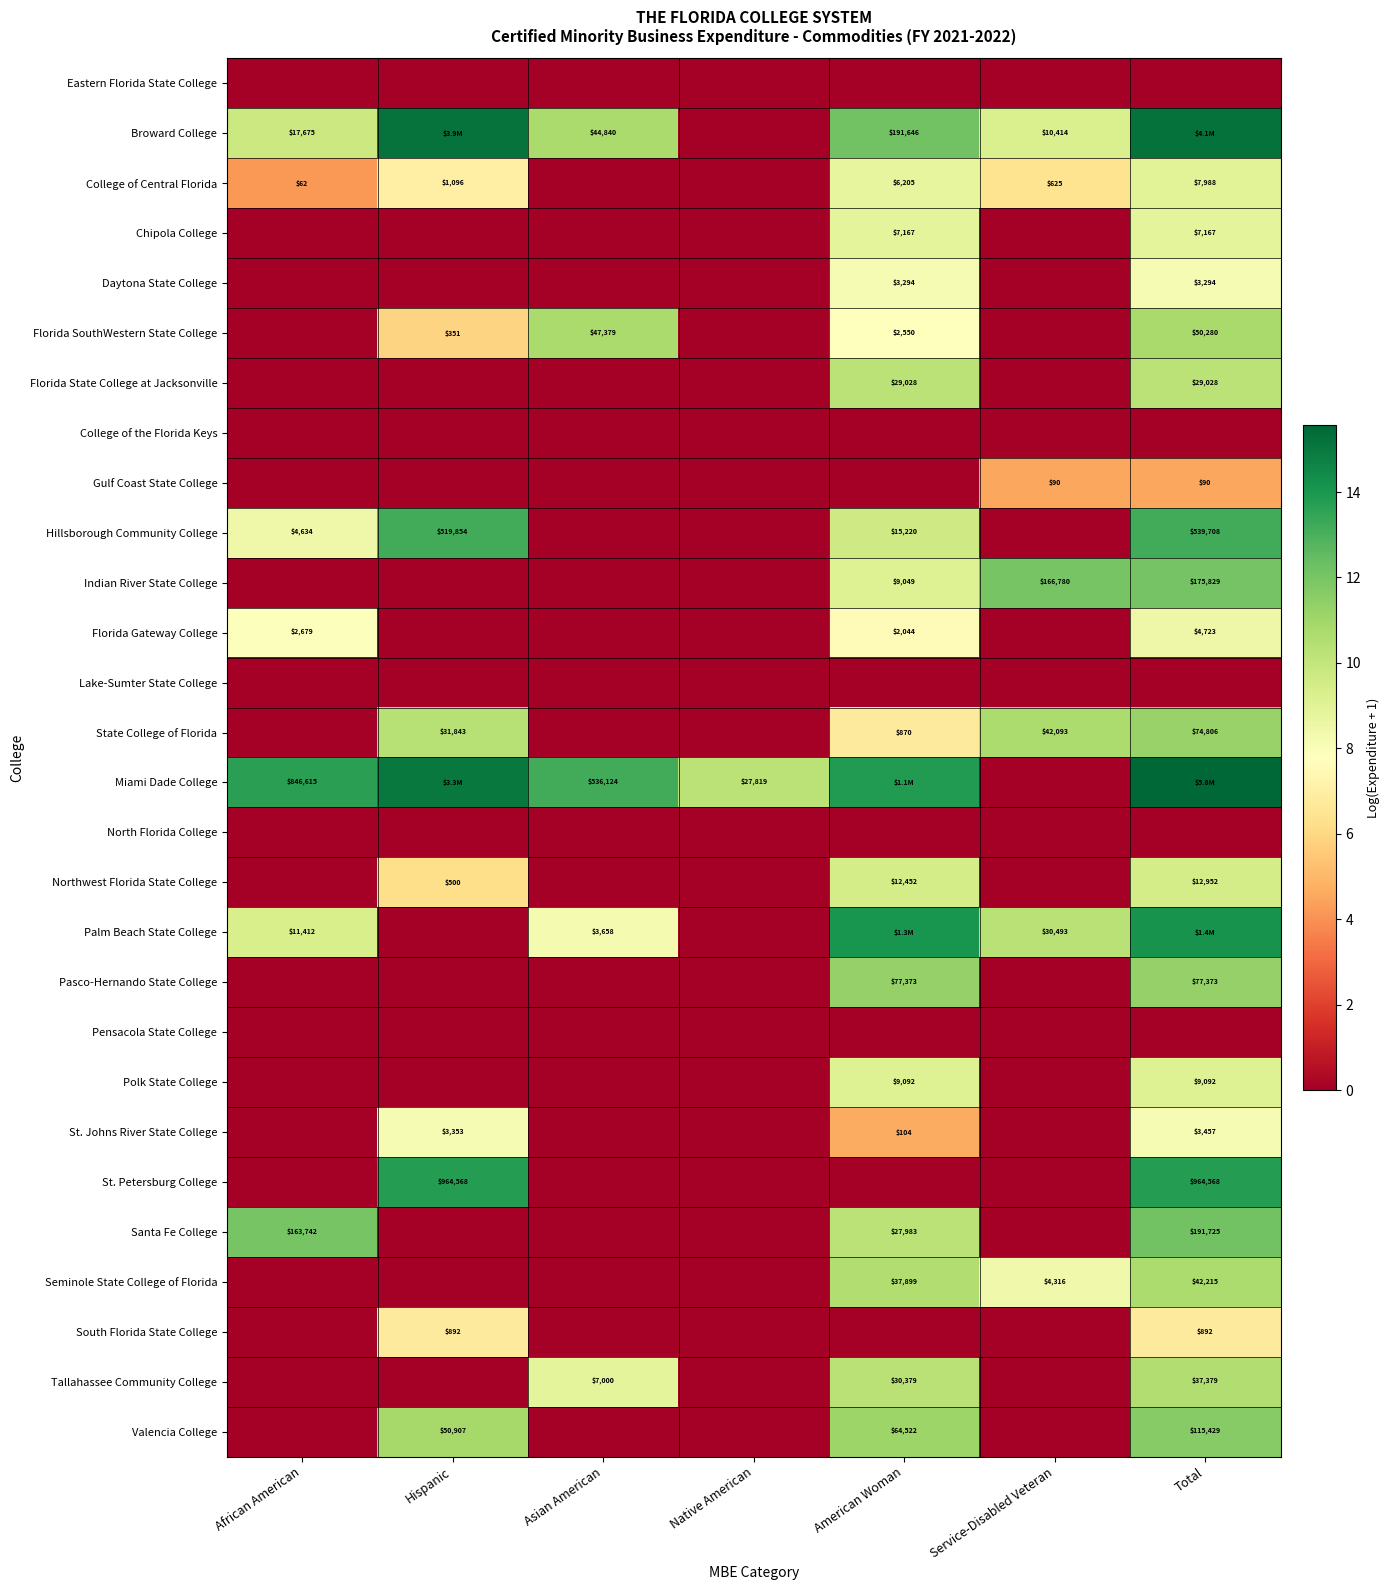

At which label does South Florida State College reach its minimum?

African American